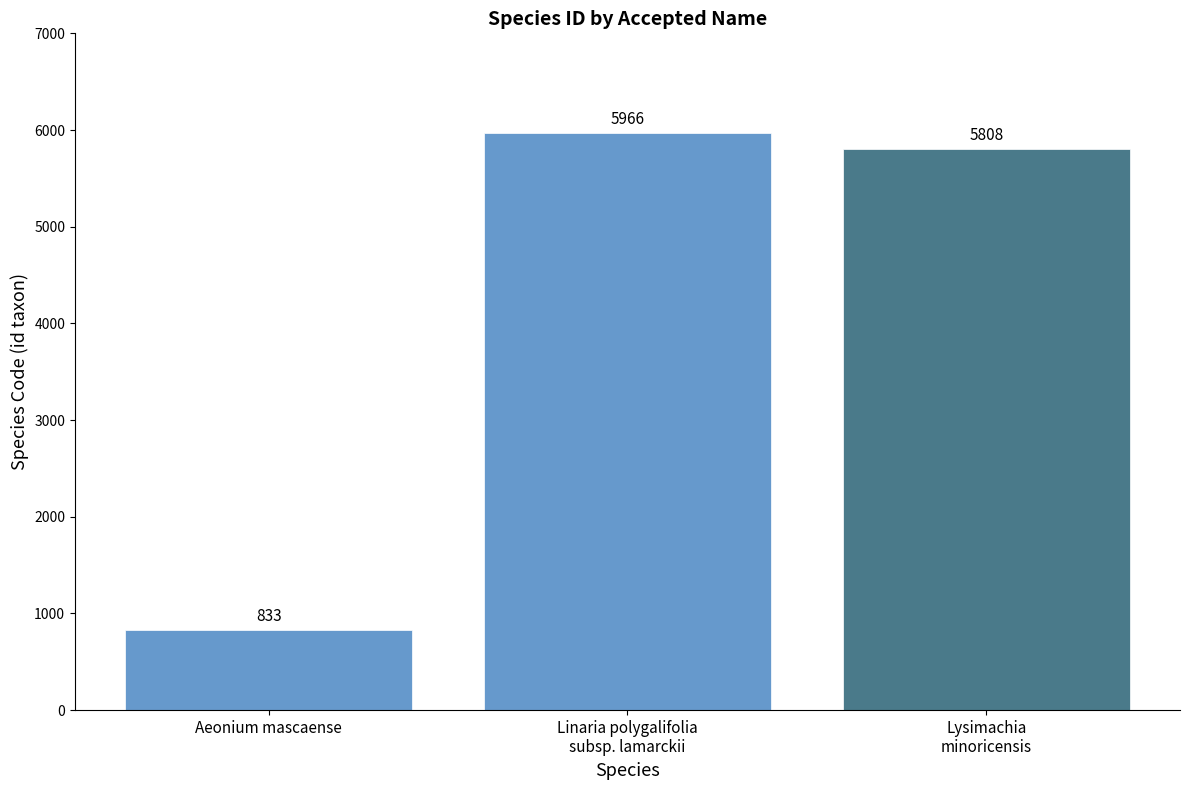

What is the label of the 3rd bar from the left?

Lysimachia
minoricensis